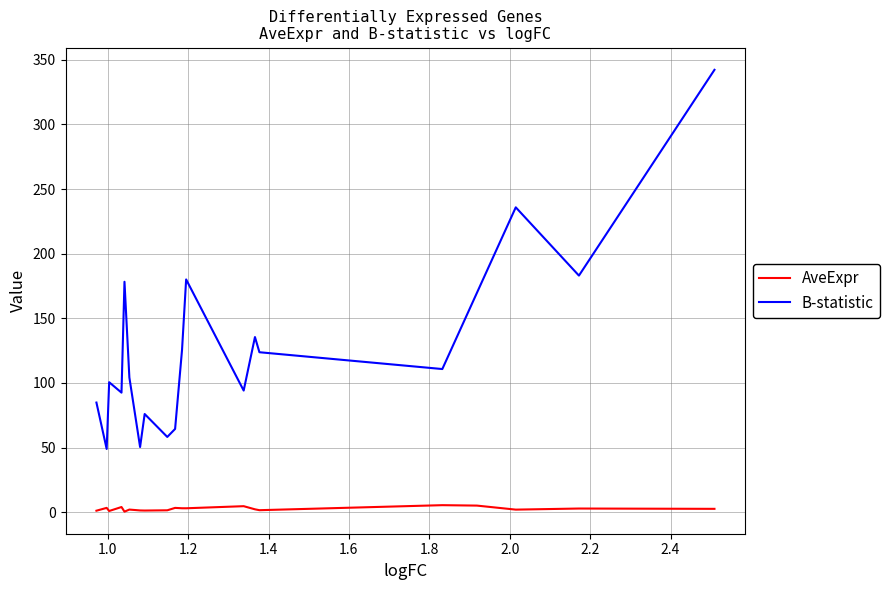

Is the value of B-statistic at 12 greater than the value of AveExpr at 15?

Yes